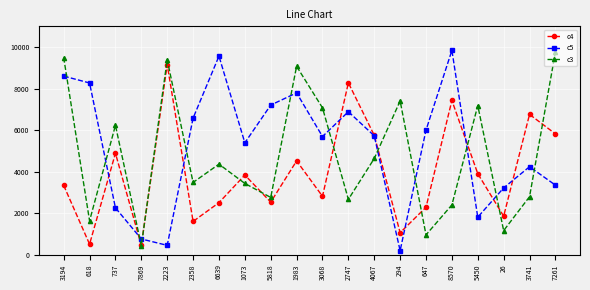

In c4, how many points are lower than both neighbors (excluding endpoints)?

7